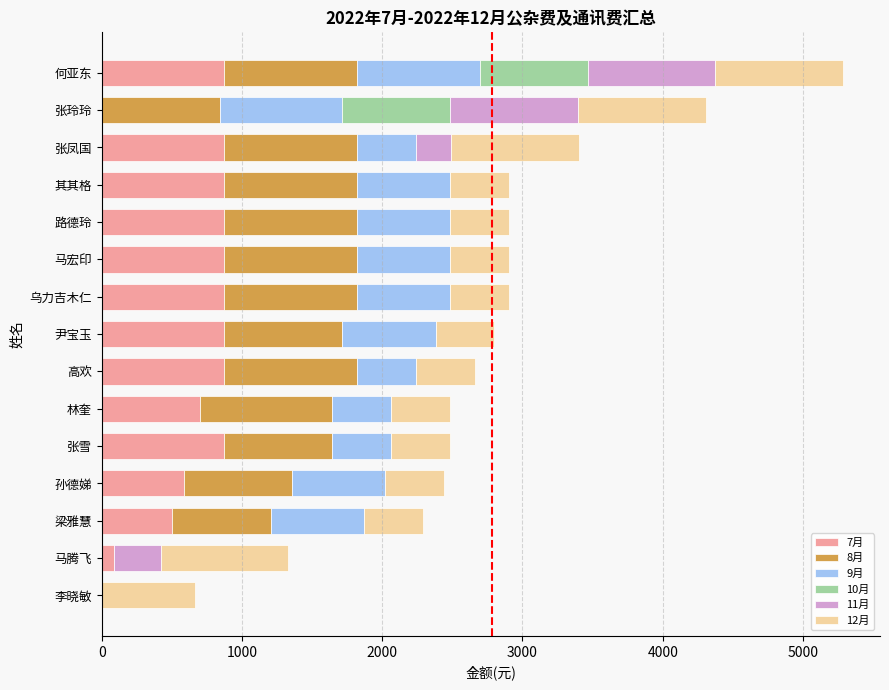

What is the total value across all series at 何亚东?

5285